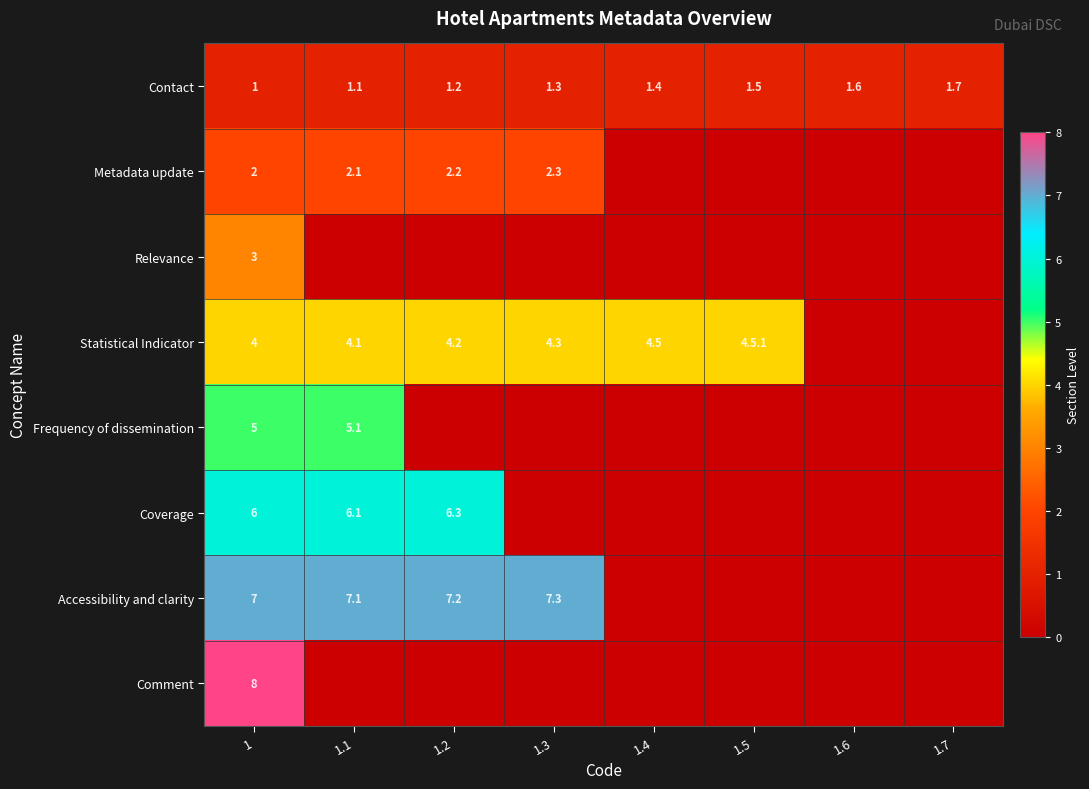

What is the difference between the highest and lowest values at 1.2?

7